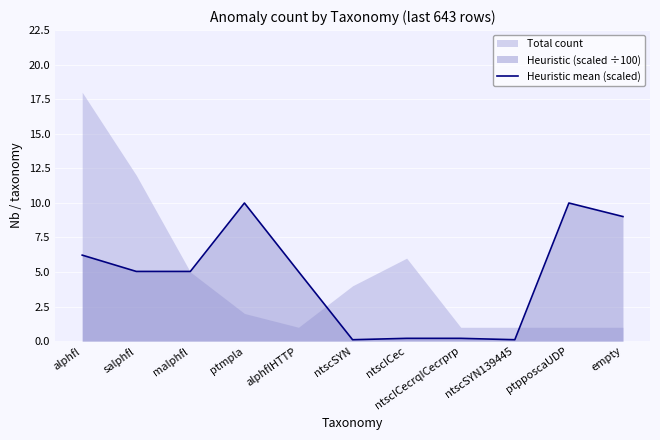

How many lines are shown in the chart?

1